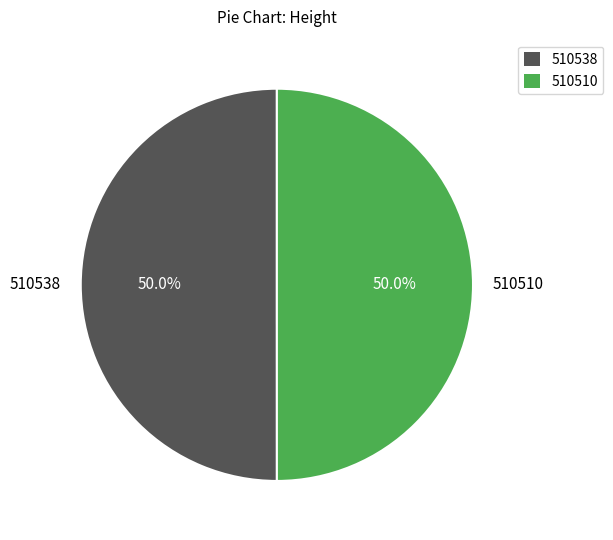

What percentage is the 510538 slice, to the nearest percent?

50%